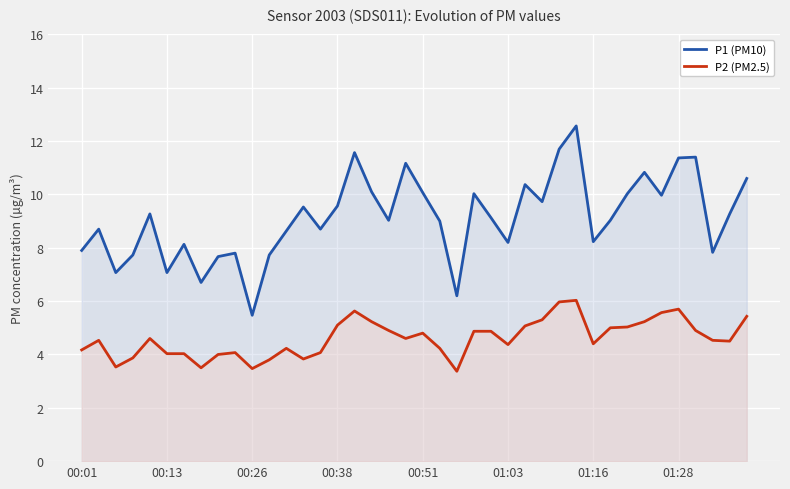

What is the minimum value shown in the chart?

3.4